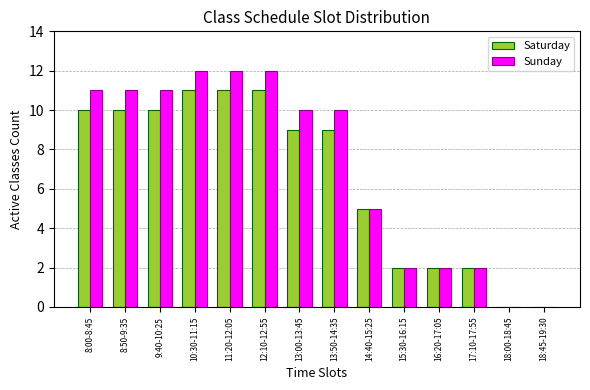

The value of Saturday at 12:10-12:55 is 17. True or false?

False